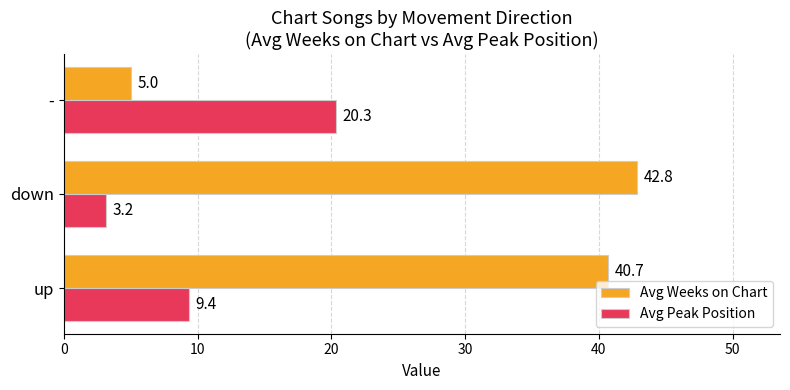

At which label does Avg Peak Position reach its minimum?

down